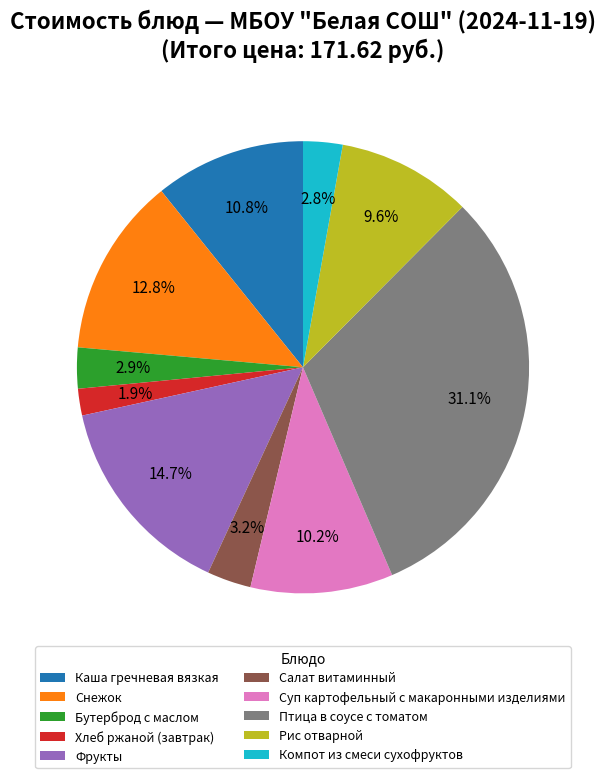

How many segments does this pie chart have?

10